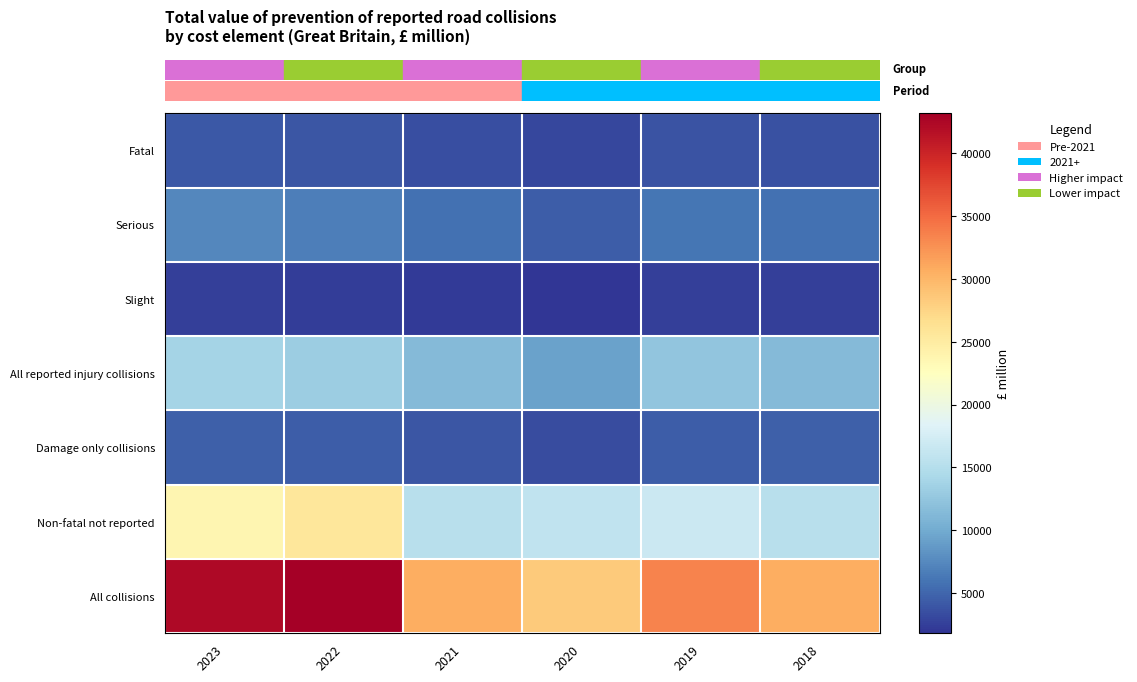

Rank the series at 2023 from highest to lowest value.

All collisions, Non-fatal not reported, All reported injury collisions, Serious, Damage only collisions, Fatal, Slight